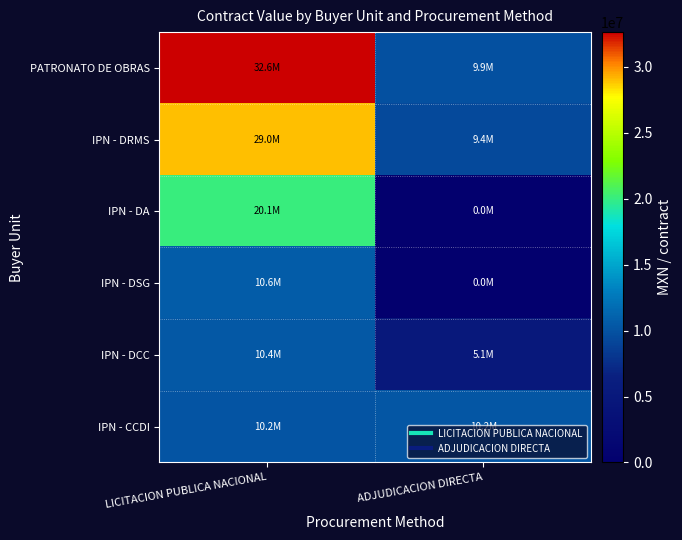

What is the spread (max minus min) of values at LICITACION PUBLICA NACIONAL?

22469526.0